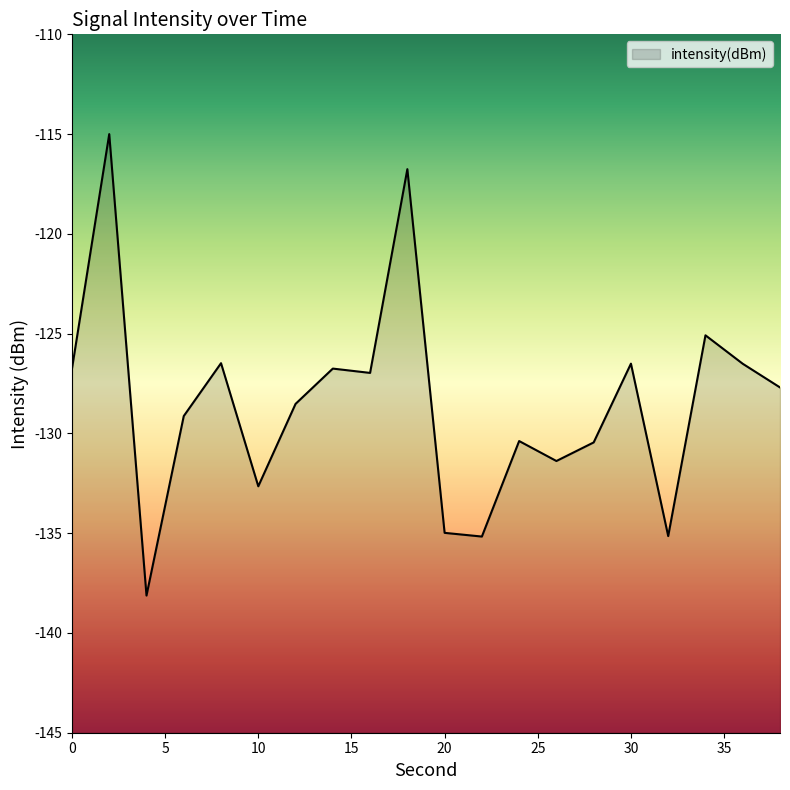

Does the chart have visible grid lines?

No